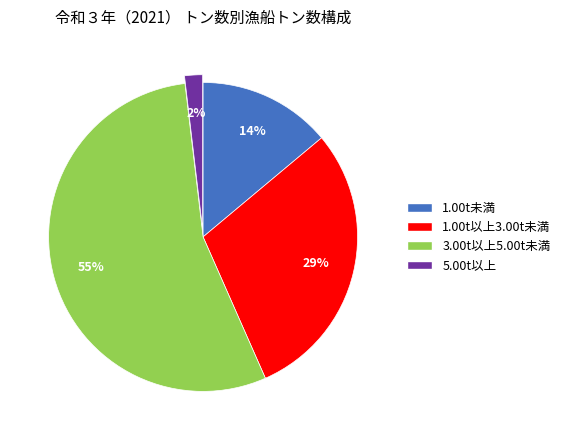

How many segments does this pie chart have?

4